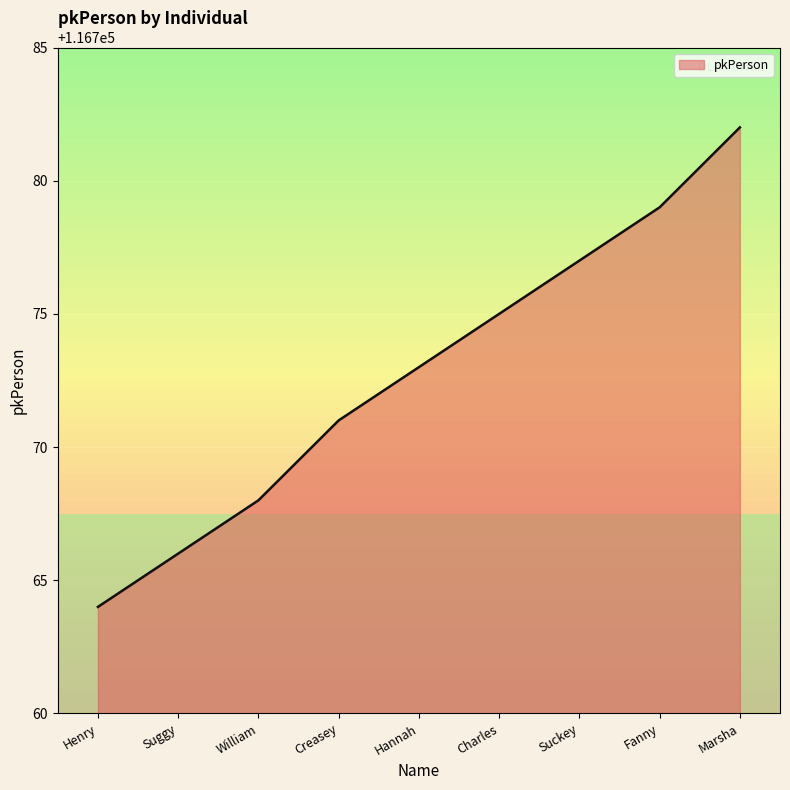

What position from the left is Creasey?

4